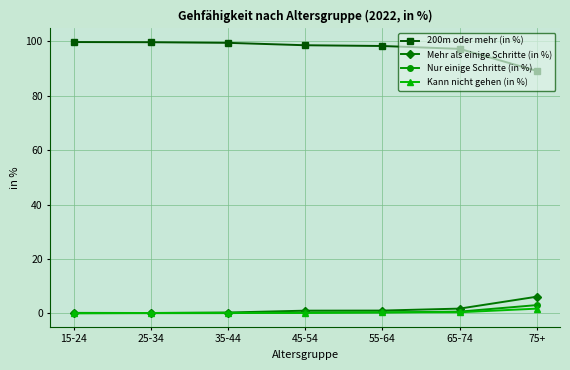

True or false: Kann nicht gehen (in %) has a value of 0.4 at 55-64.

True